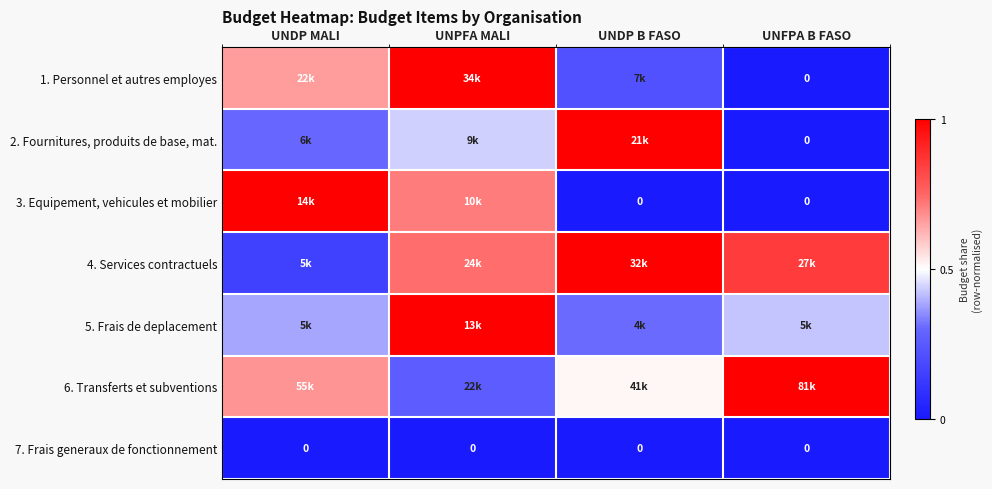

Where is 3. Equipement, vehicules et mobilier nearest to the value 0?

UNDP B FASO